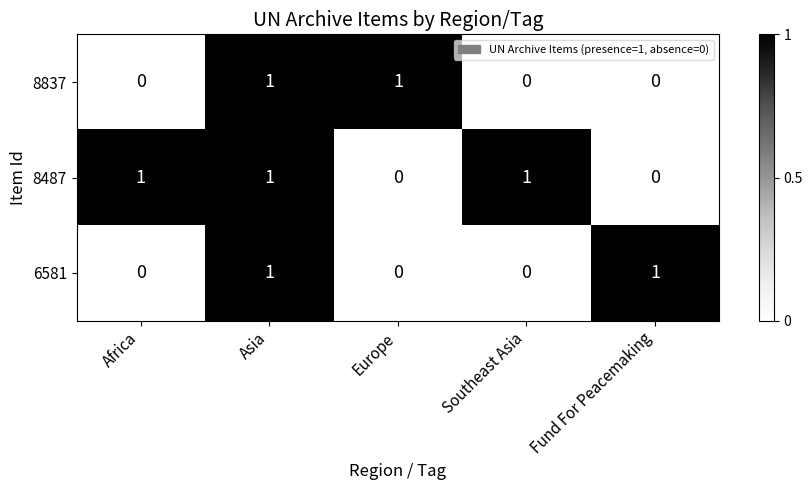

Reading left to right, list all the values displayed in this chart.

8837: Africa=0	Asia=1	Europe=1	Southeast Asia=0	Fund For Peacemaking=0
8487: Africa=1	Asia=1	Europe=0	Southeast Asia=1	Fund For Peacemaking=0
6581: Africa=0	Asia=1	Europe=0	Southeast Asia=0	Fund For Peacemaking=1